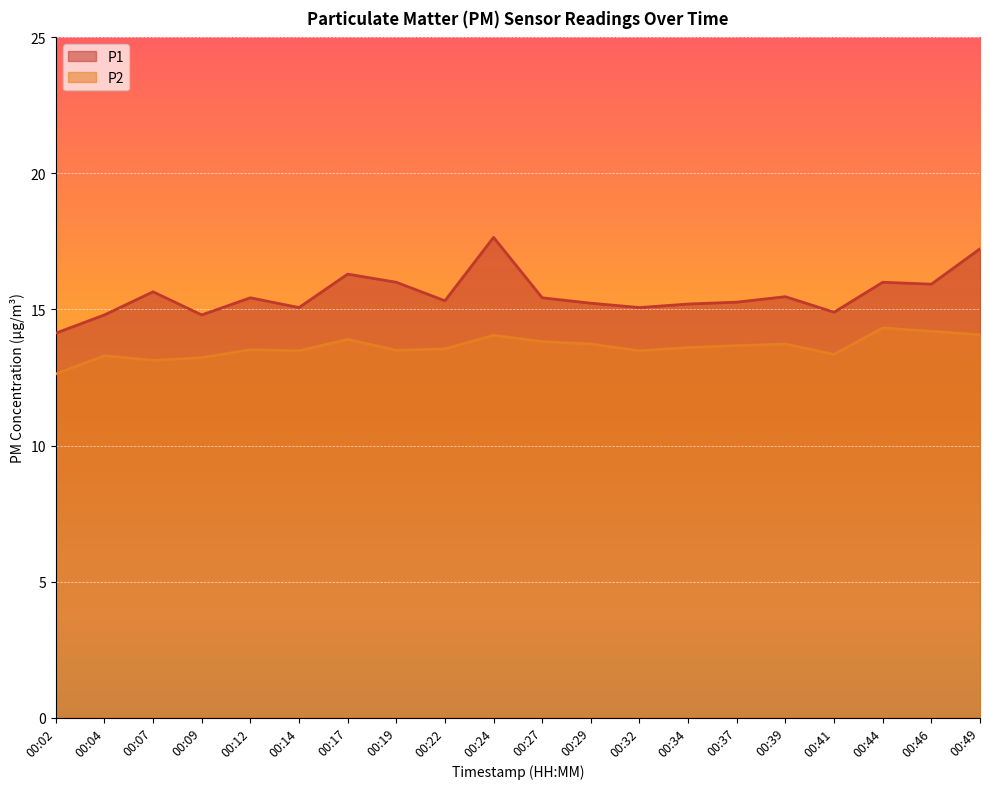

In P2, how many points are lower than both neighbors (excluding endpoints)?

5